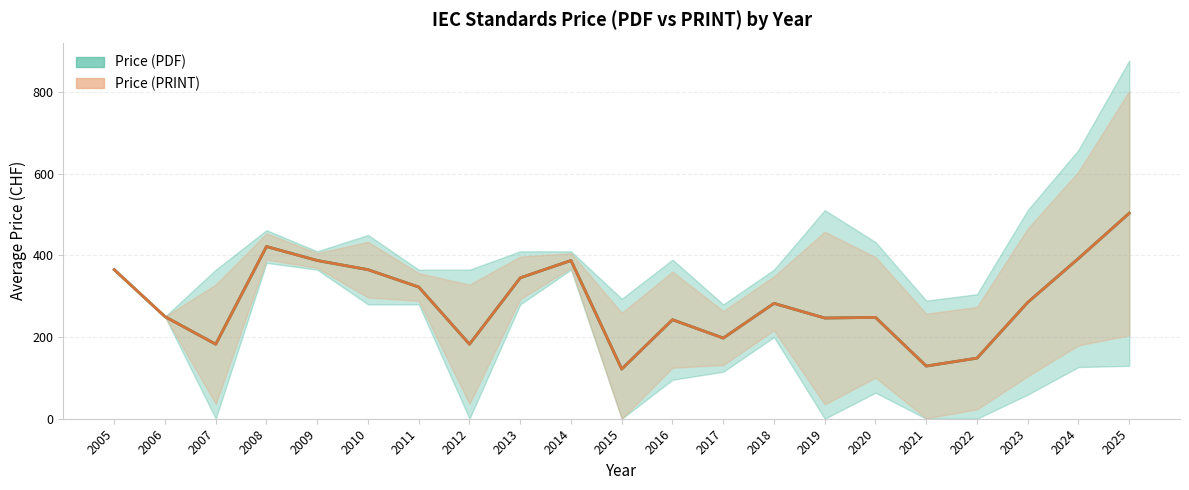

True or false: Price (PDF) has more than 1 points higher than both neighbors.

True